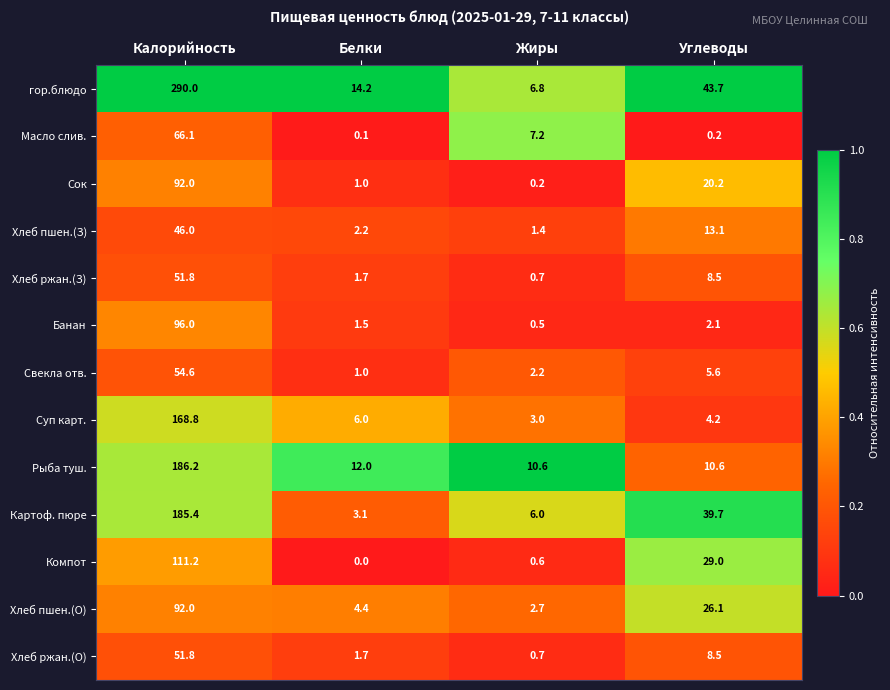

At which category does the chart reach its peak across all series?

Калорийность